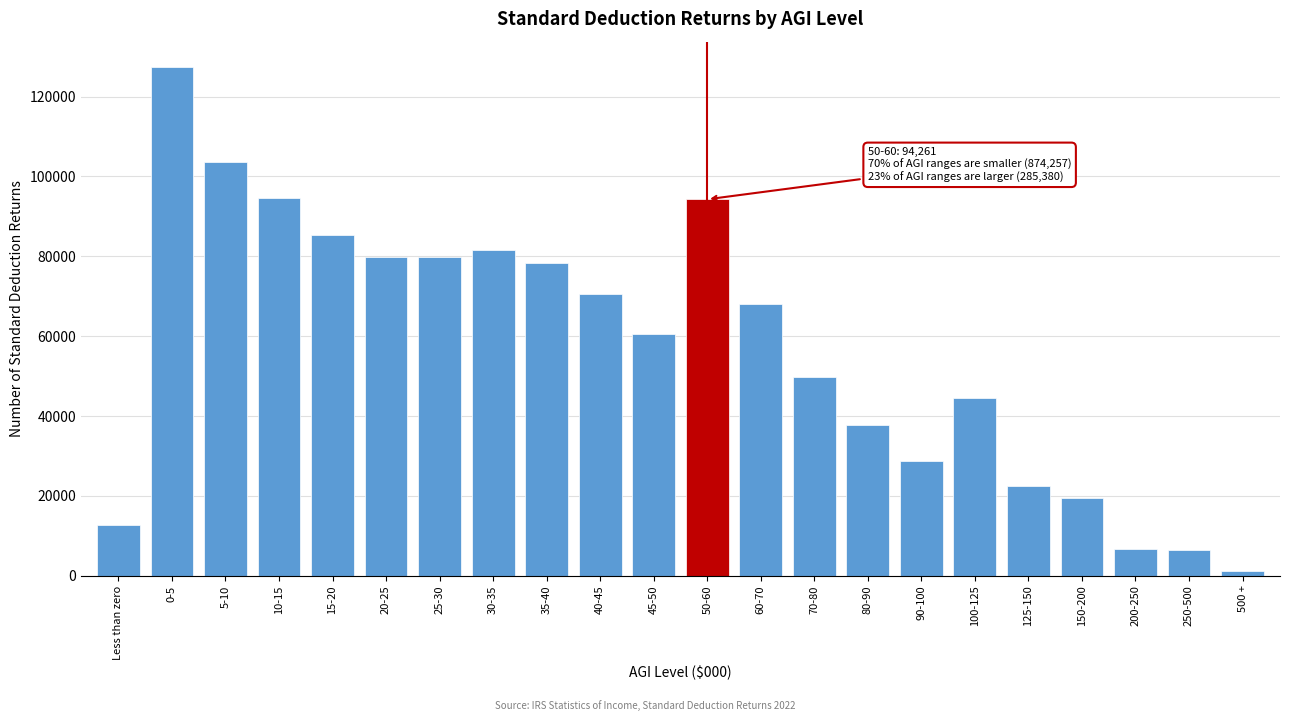

True or false: the data shows 12598 at Less than zero.

True